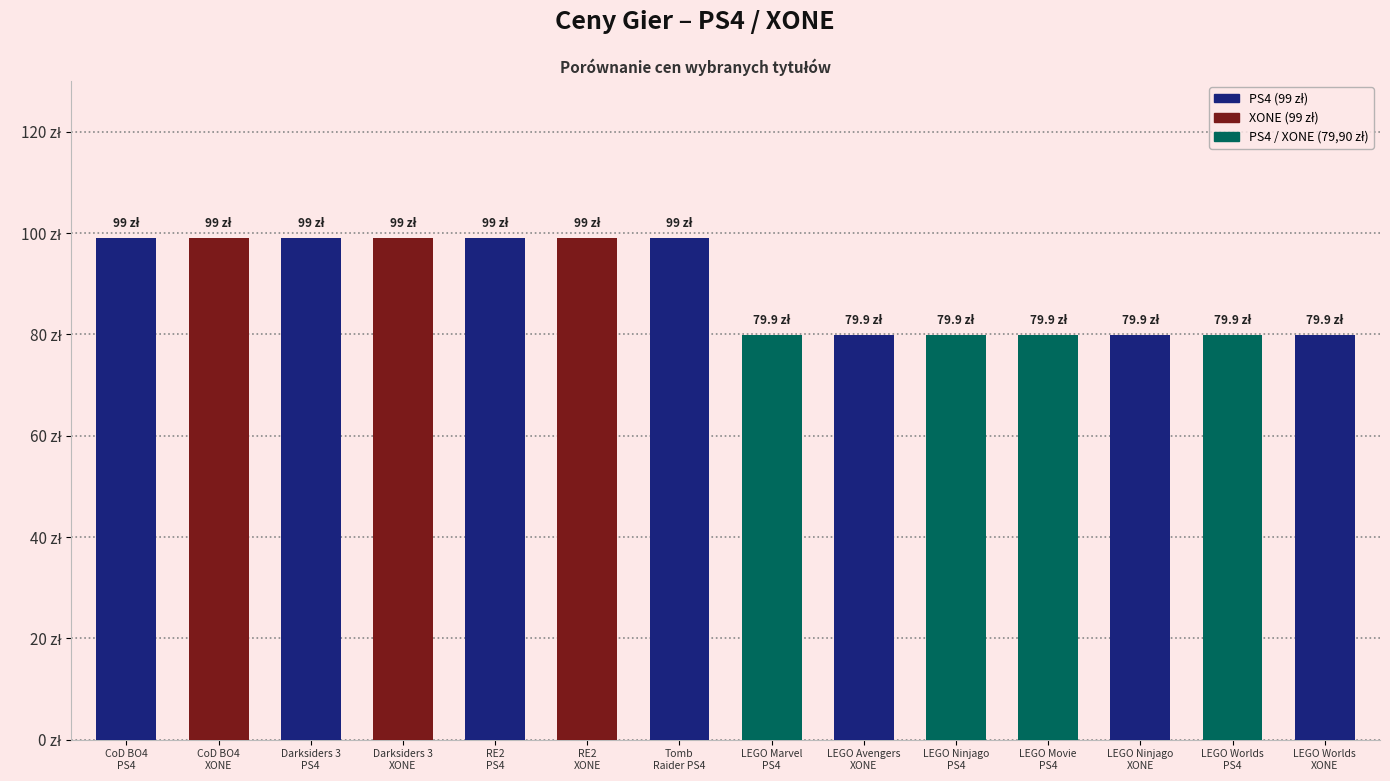

Does the chart contain any negative values?

No